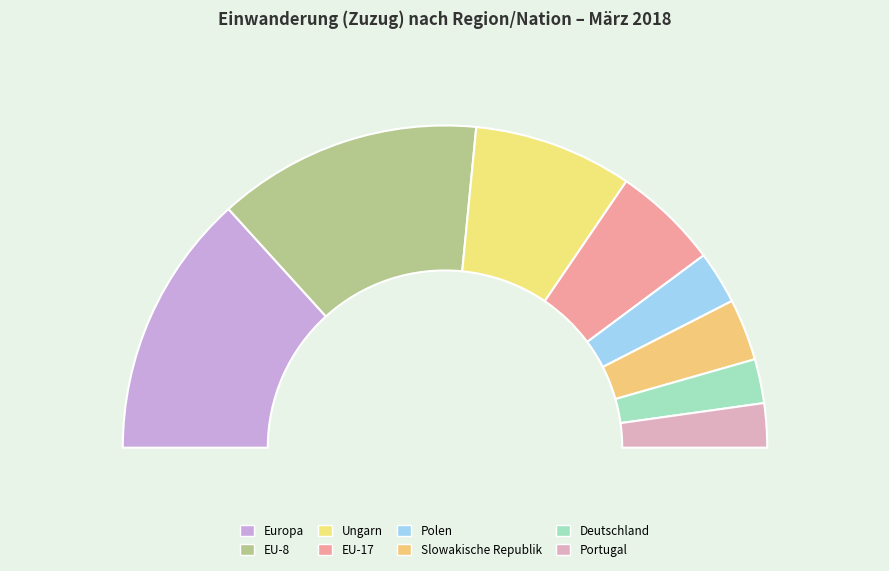

The Europa slice represents 27% of the pie. True or false?

True